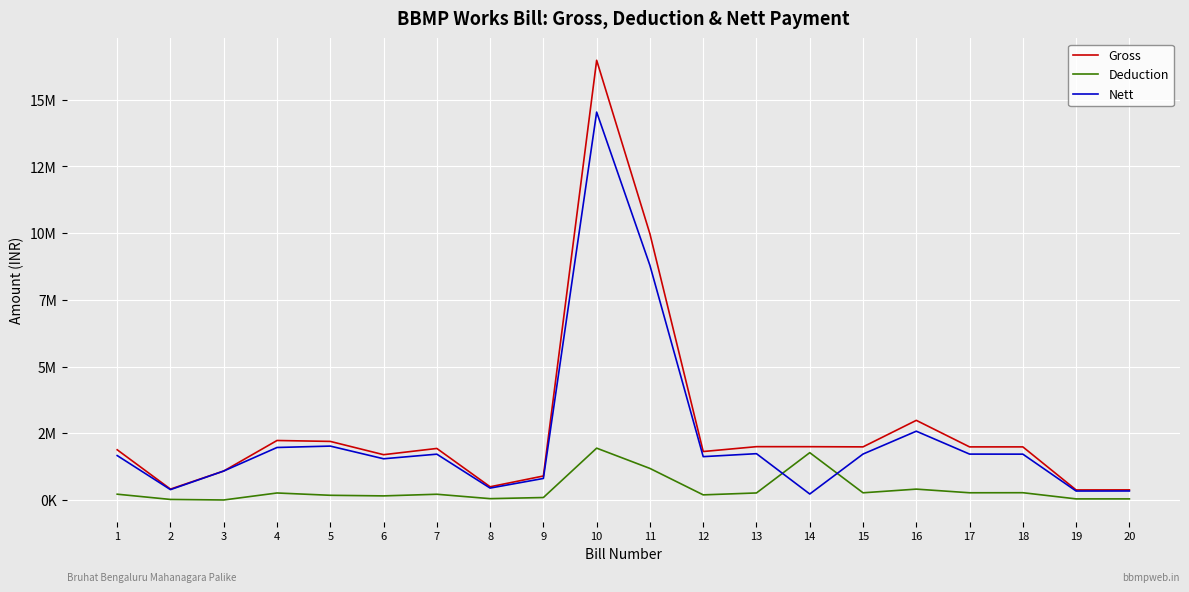

Which category has the lowest value across all series?

3